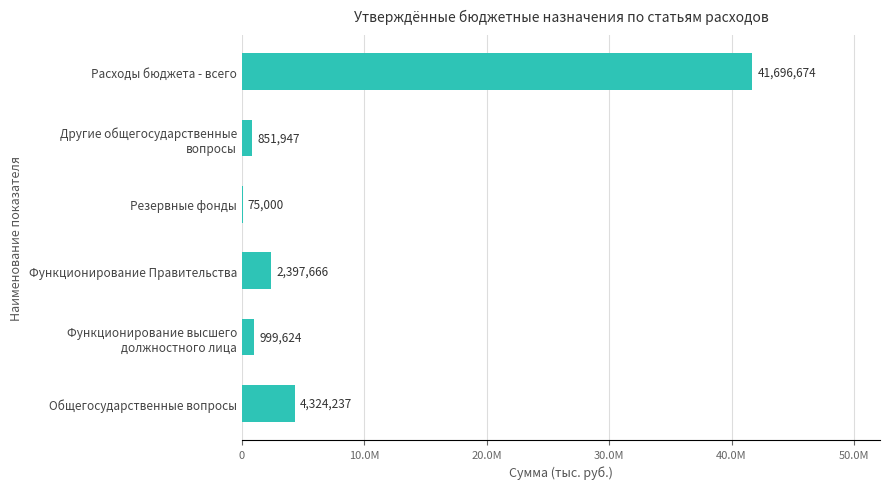

What is the sum of all values?

50345146.5